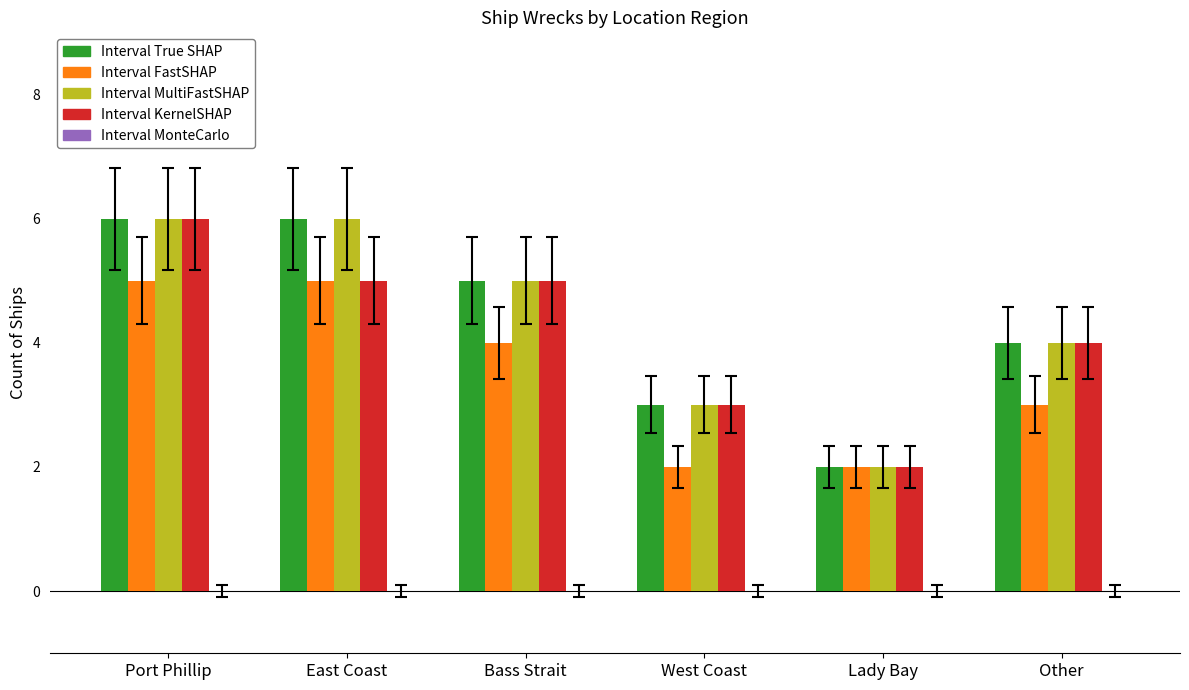

What is the maximum value shown in the chart?

6